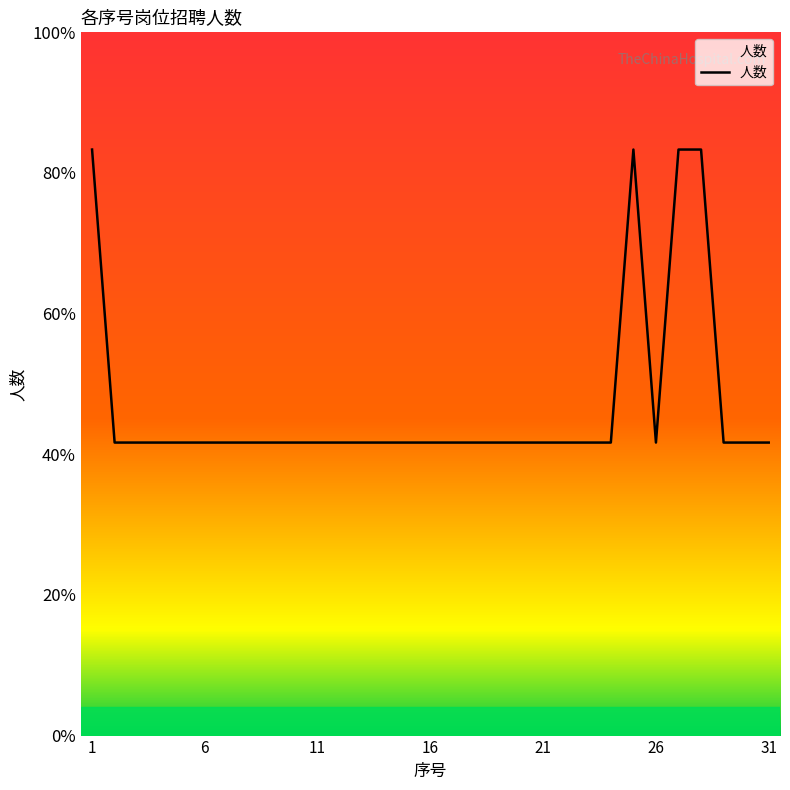

Is this an area chart (filled region under the line)?

Yes